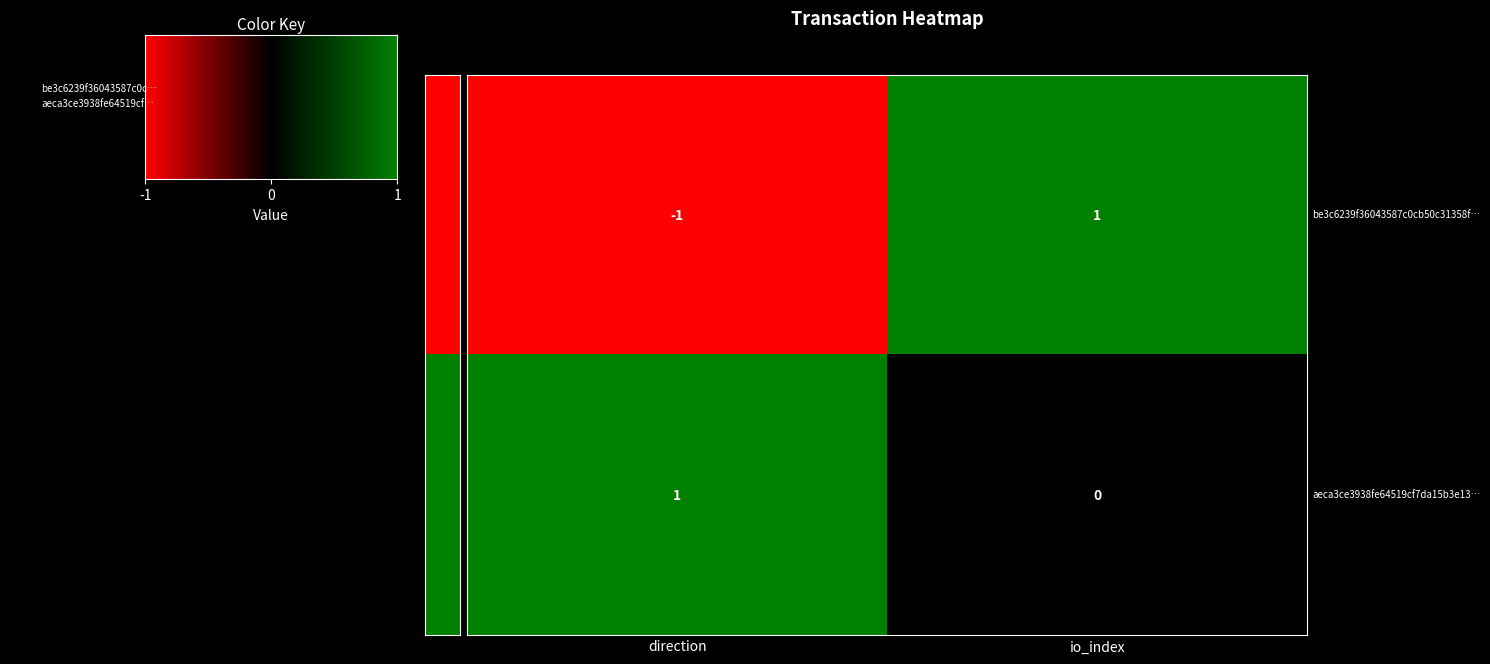

True or false: be3c6239f36043587c0cb50c31358f… has a value of -2 at direction.

False